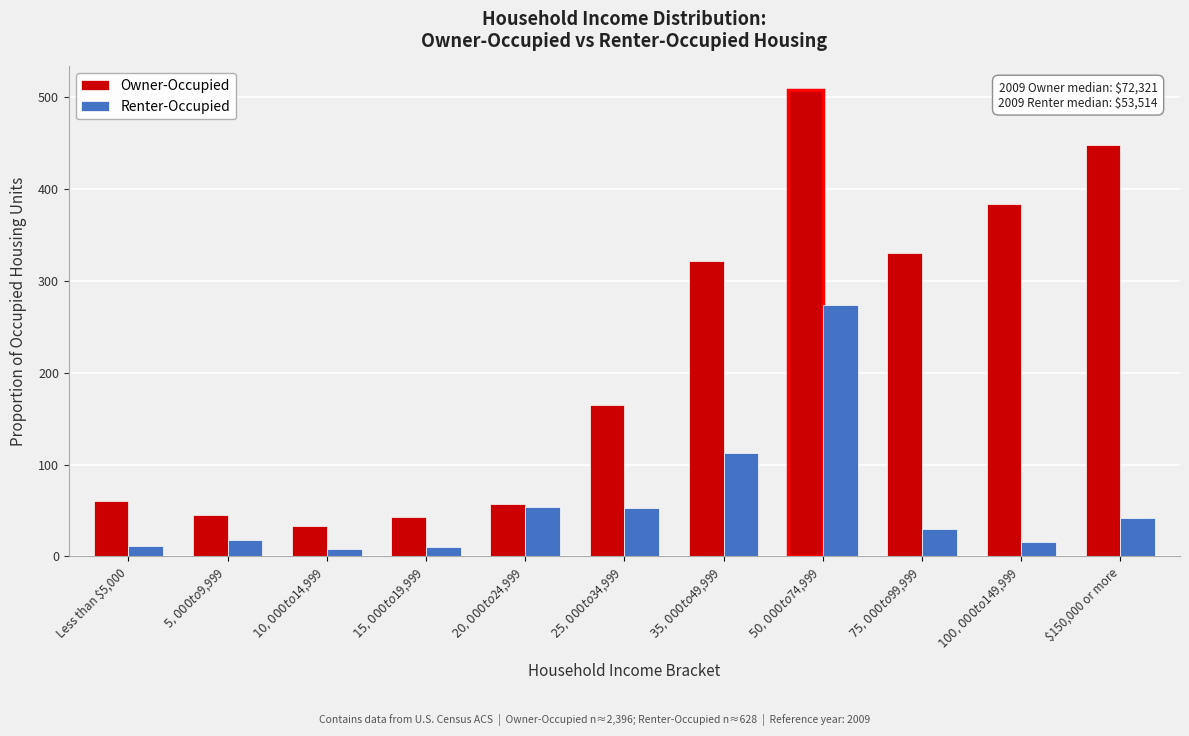

True or false: Owner-Occupied has a value of 59.9 at Less than $5,000.

True